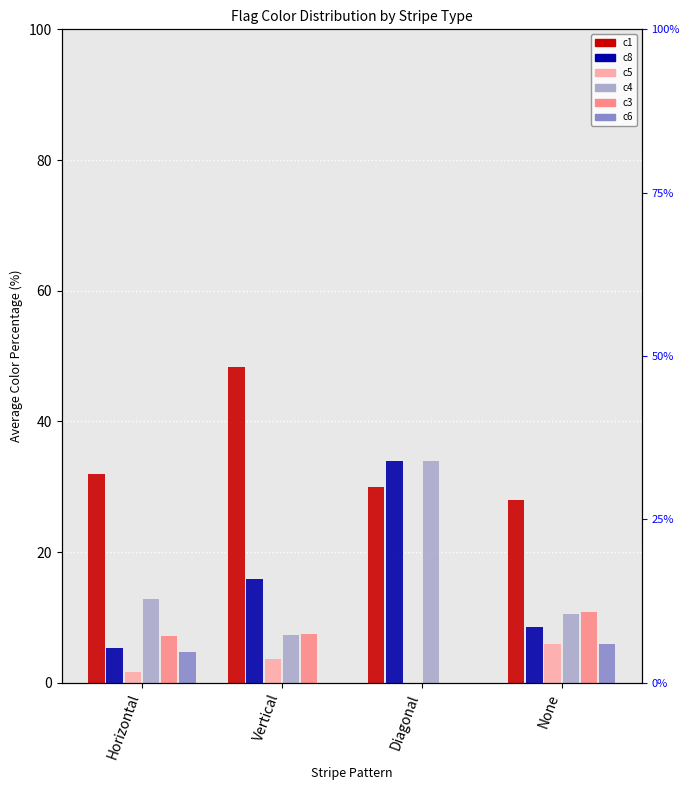

Which series has the largest total across all categories?

c1